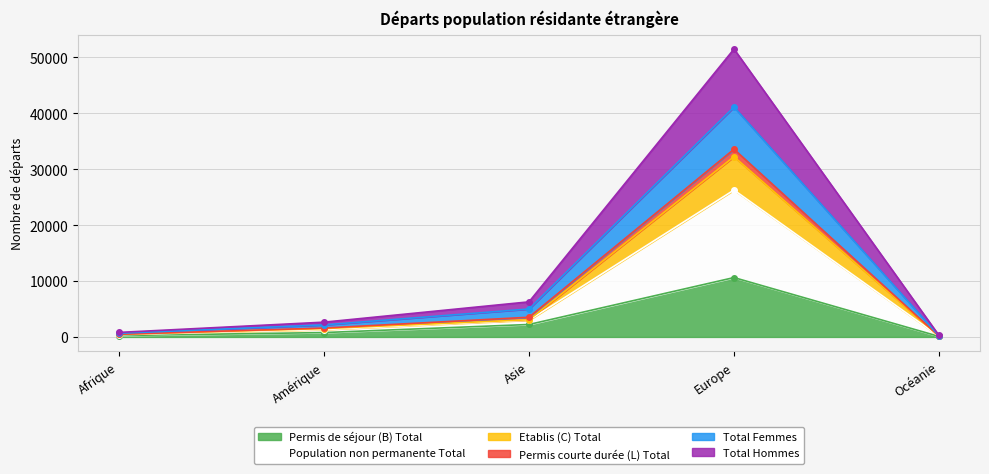

What is the highest value of the Permis de séjour (B) Total series?

10613